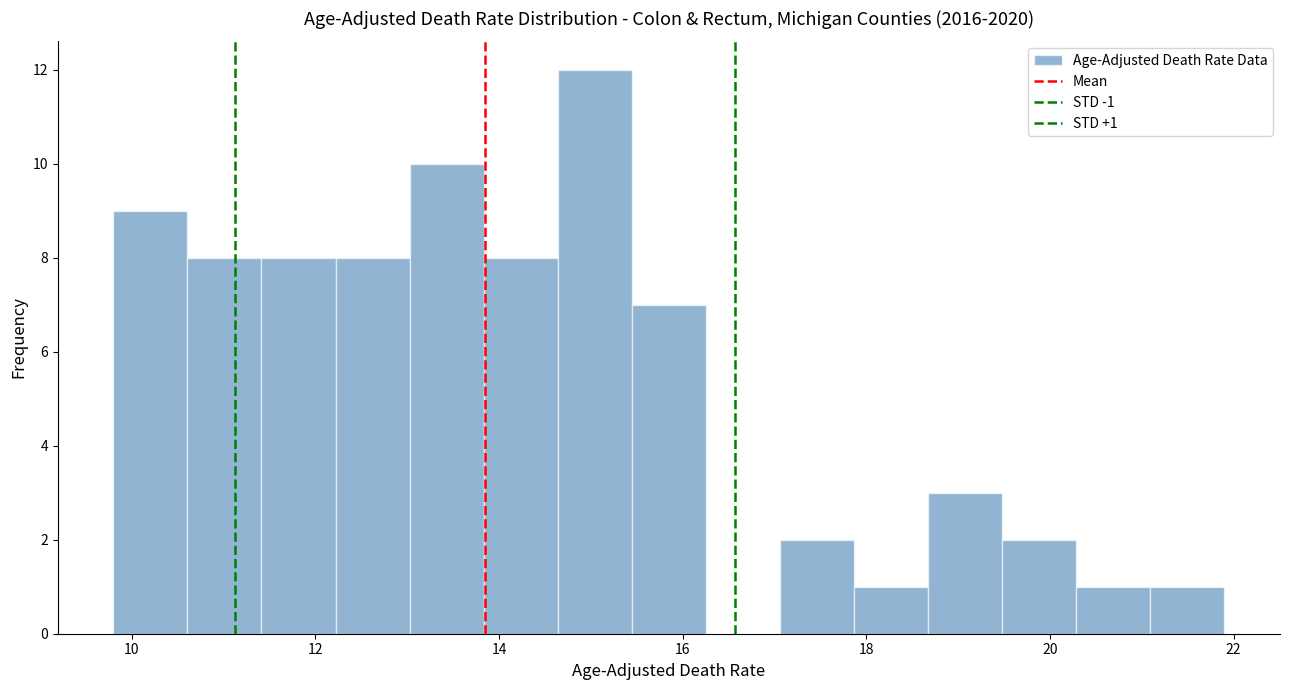

Which range on the x-axis has the tallest bar?

14.6 to 15.4